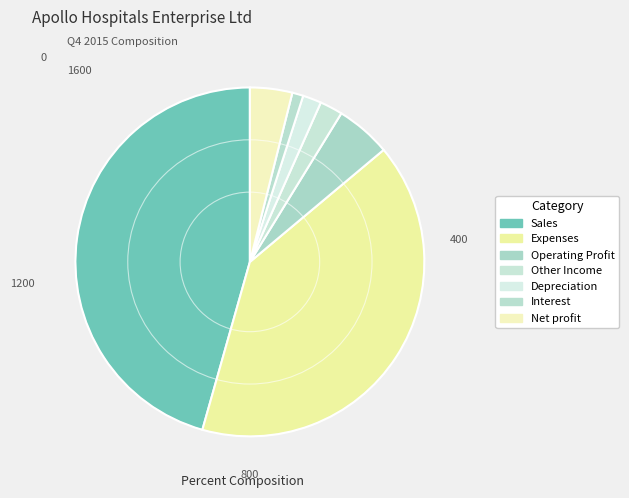

Is it true that Other Income is 2% of the pie?

True